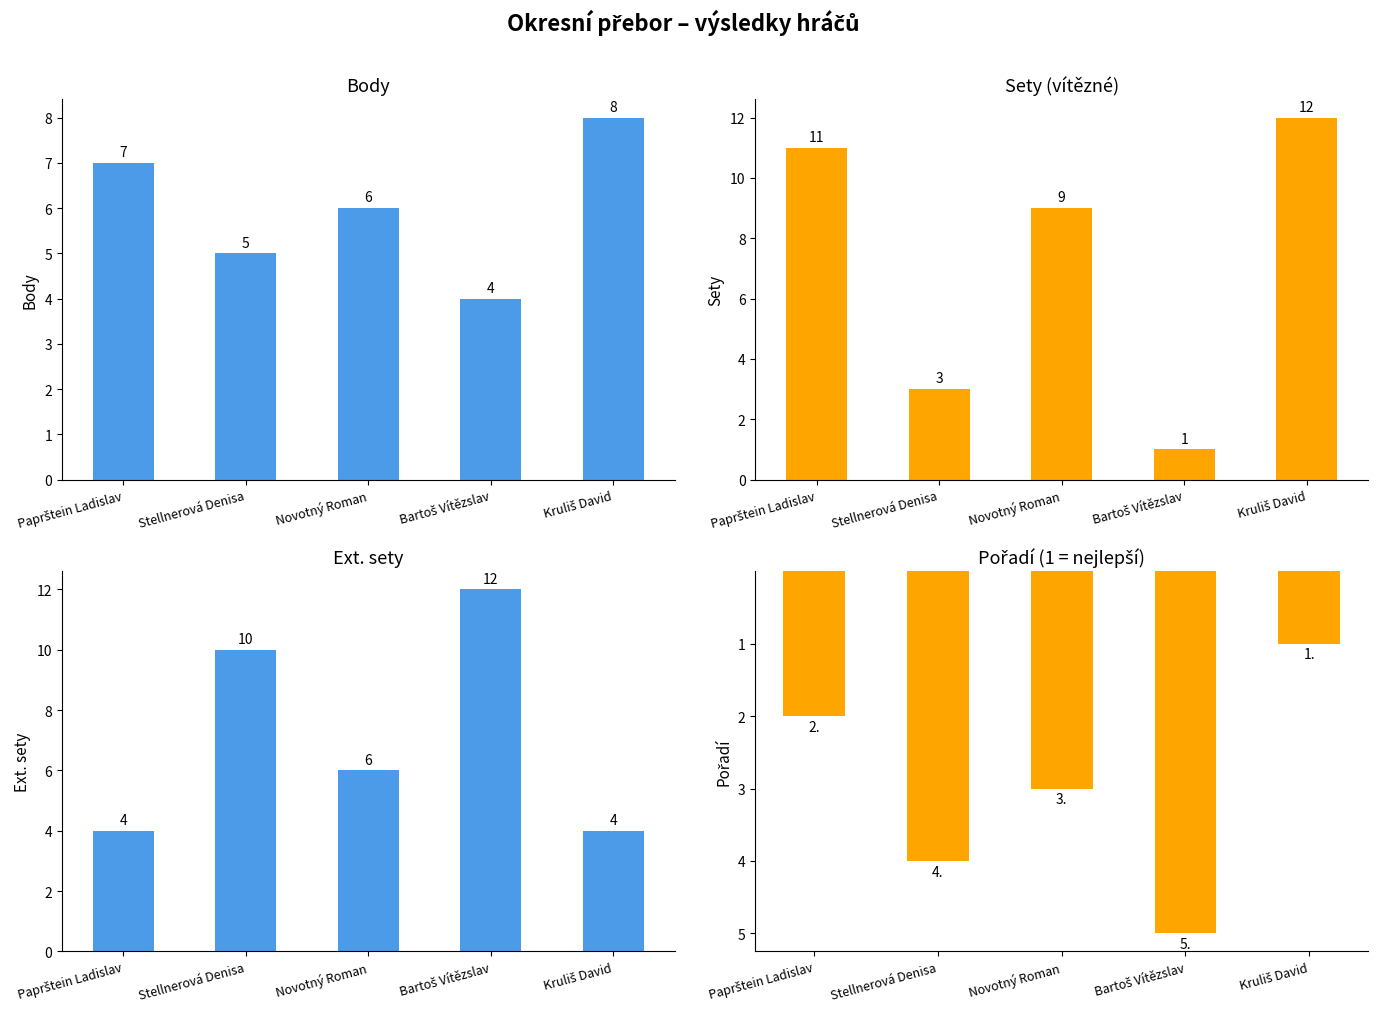

Rank the series at Stellnerová Denisa from highest to lowest value.

Ext. sety, Body, Pořadí, Sety (vítězné)